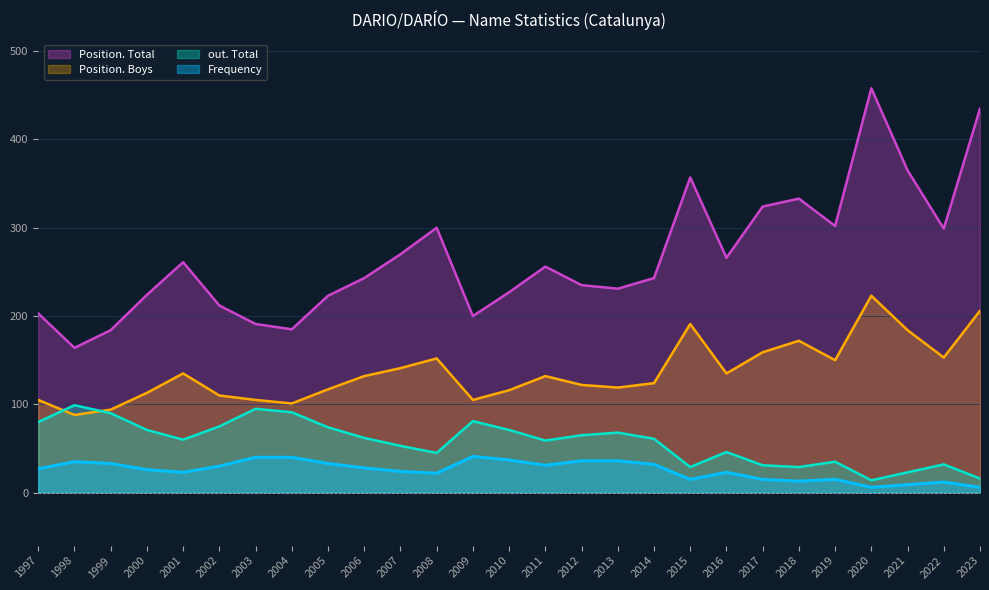

Is it true that Position. Boys equals 88 at 1998?

True